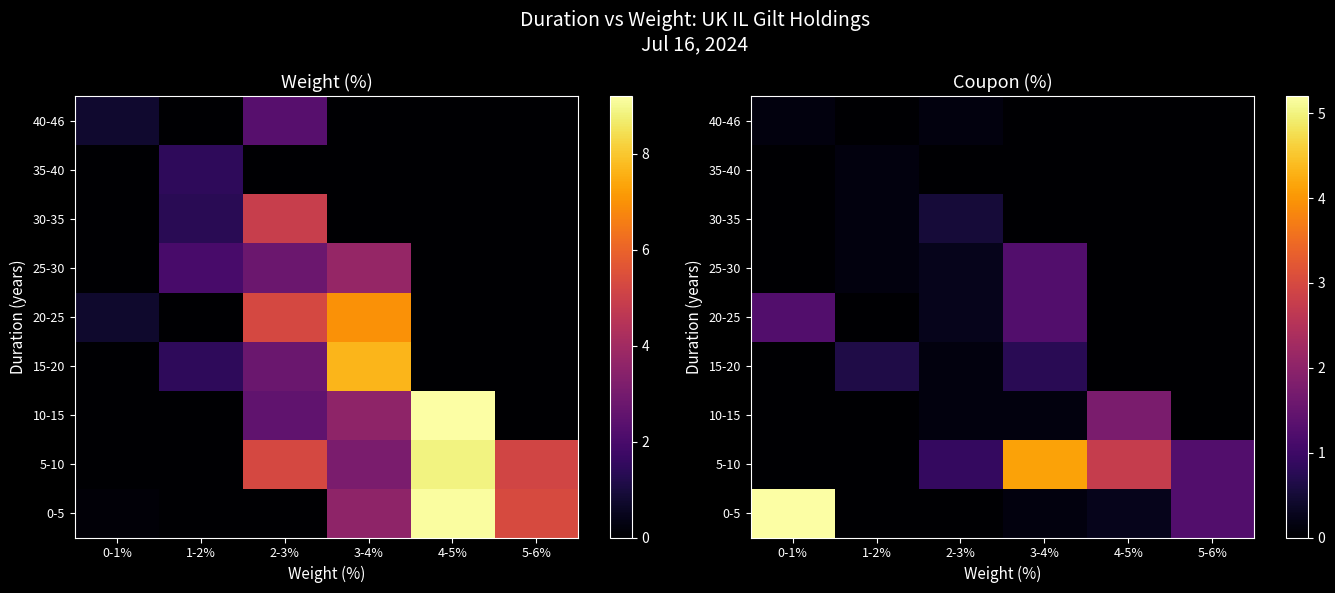

The value of 30-35 at 3-4% is -0.3. True or false?

False